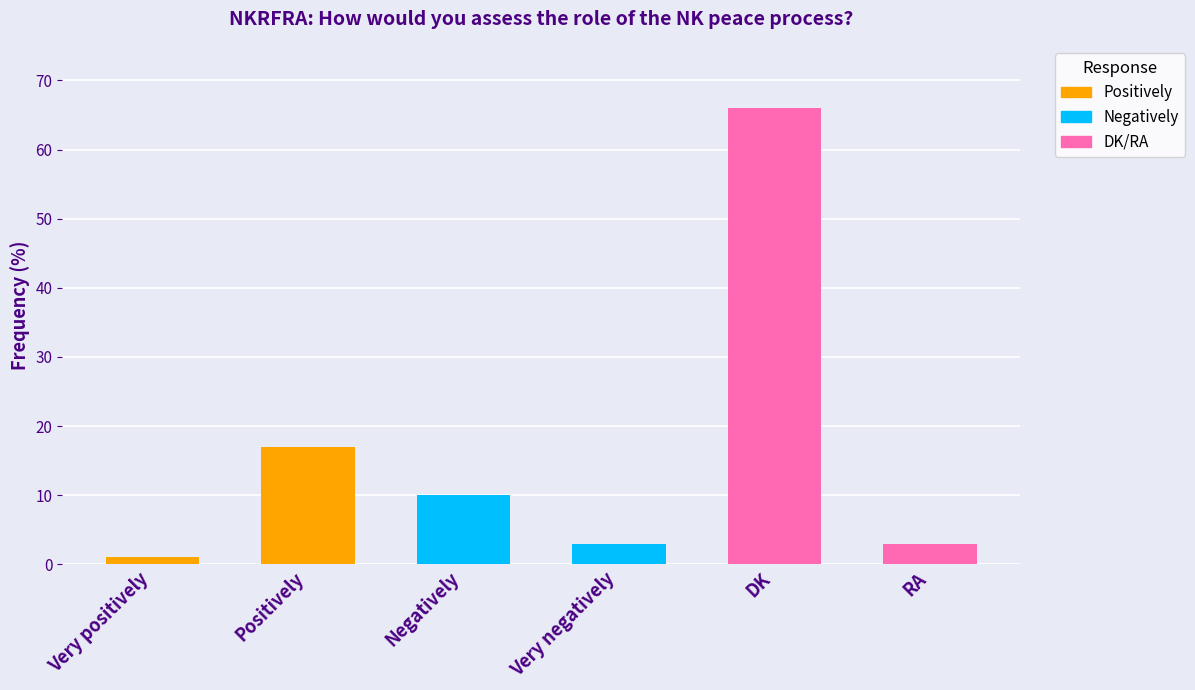

Reading right to left, list all the values displayed in this chart.

3	66	3	10	17	1